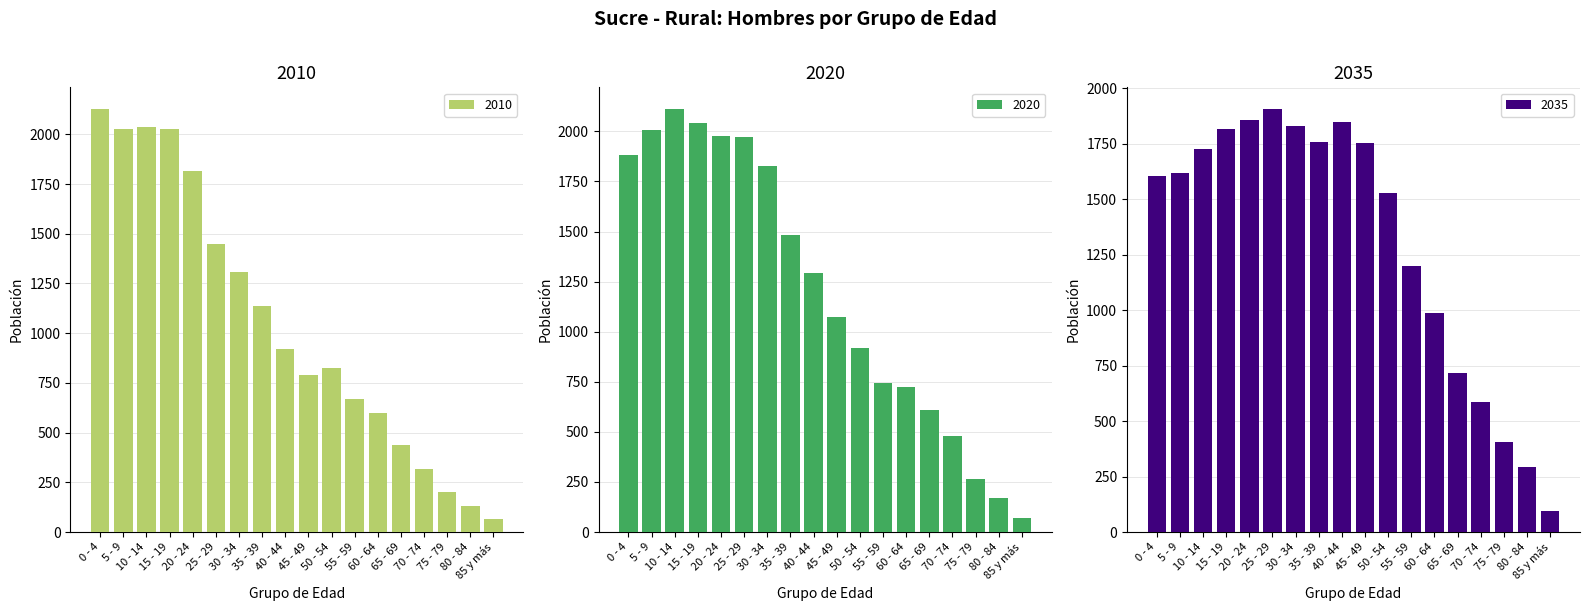

What is the difference between the 2015 values at 85 y más and 5 - 9?

1940